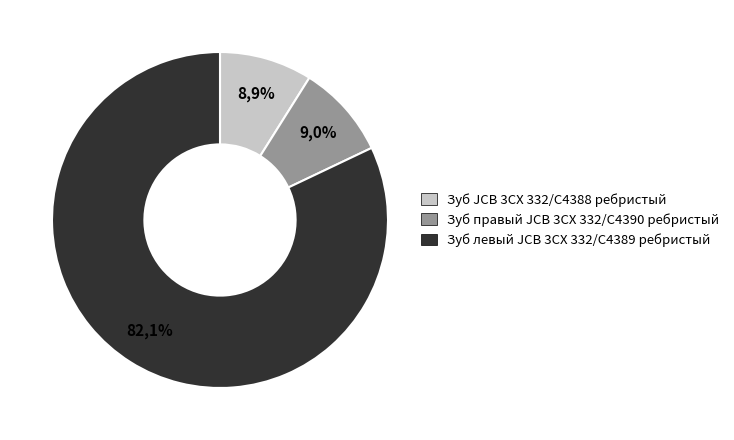

To the nearest percent, what portion does Зуб JCB 3CX 332/C4388 ребристый represent?

9%